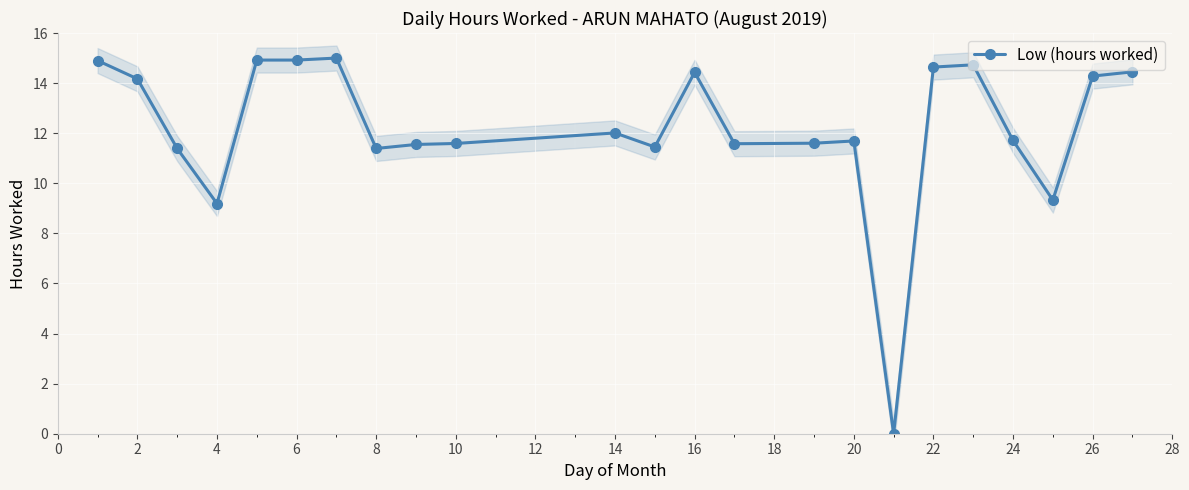

How many data points does each series have?

23